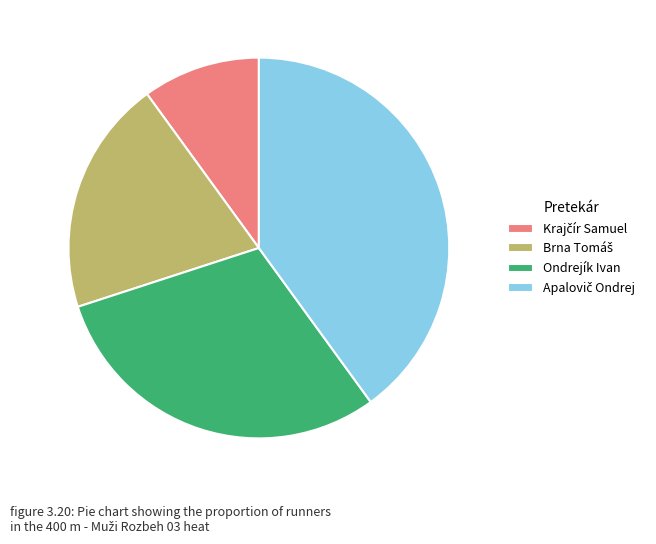

Is there a majority slice in this chart?

No